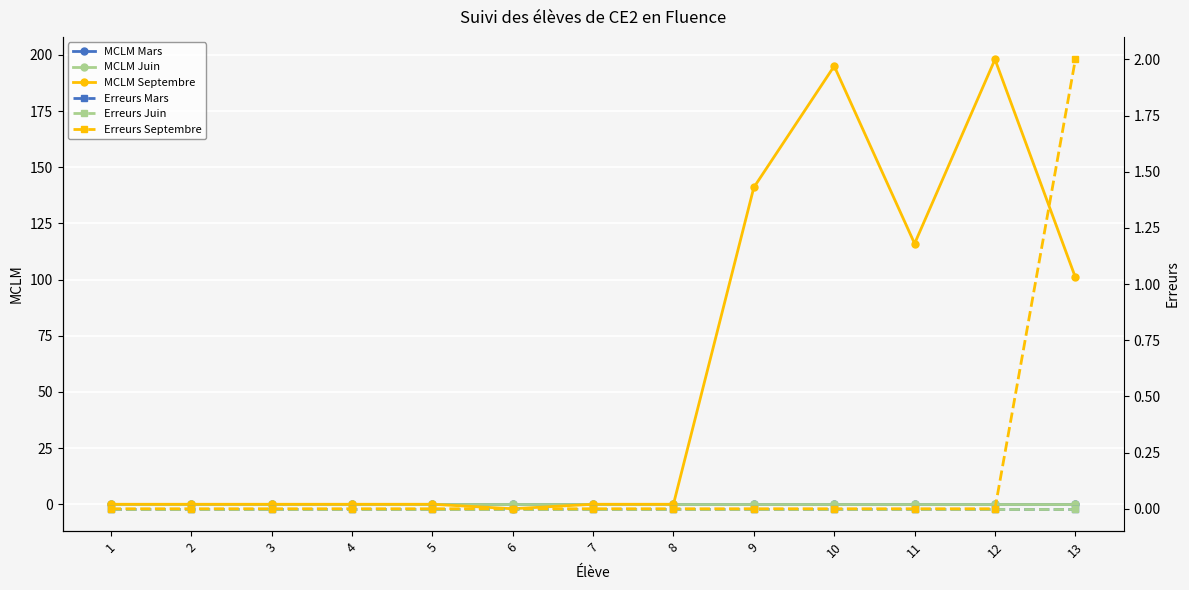

Reading right to left, transcribe all the data shown in this chart.

MCLM Mars: 13=0	12=0	11=0	10=0	9=0	8=0	7=0	6=0	5=0	4=0	3=0	2=0	1=0
MCLM Juin: 13=0	12=0	11=0	10=0	9=0	8=0	7=0	6=0	5=0	4=0	3=0	2=0	1=0
MCLM Septembre: 13=101	12=198	11=116	10=195	9=141	8=0	7=0	6=-2	5=0	4=0	3=0	2=0	1=0
Erreurs Mars: 13=0	12=0	11=0	10=0	9=0	8=0	7=0	6=0	5=0	4=0	3=0	2=0	1=0
Erreurs Juin: 13=0	12=0	11=0	10=0	9=0	8=0	7=0	6=0	5=0	4=0	3=0	2=0	1=0
Erreurs Septembre: 13=2	12=0	11=0	10=0	9=0	8=0	7=0	6=0	5=0	4=0	3=0	2=0	1=0